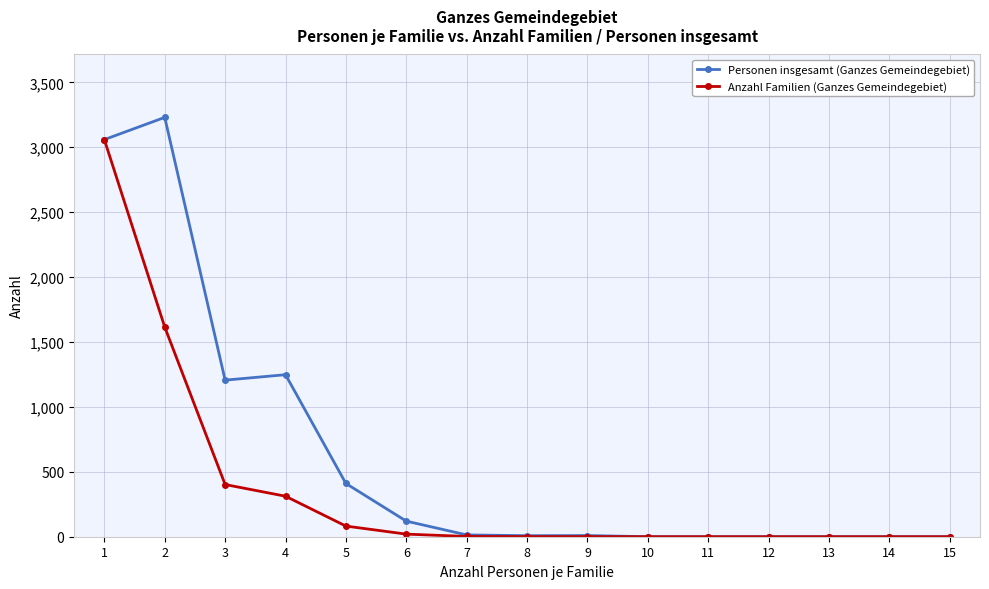

Which series has the largest total across all categories?

Personen insgesamt (Ganzes Gemeindegebiet)